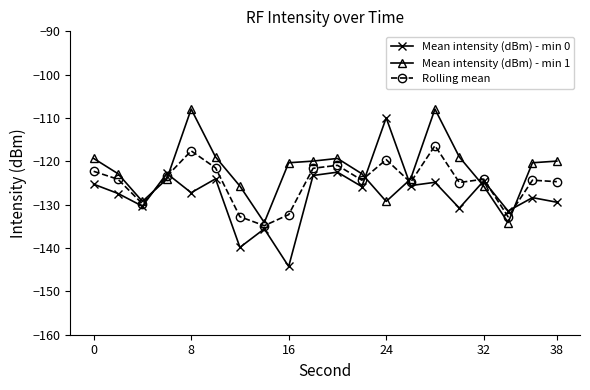

List the series in order of their overall mean, lowest first.

Mean intensity (dBm) - min 0, Rolling mean, Mean intensity (dBm) - min 1